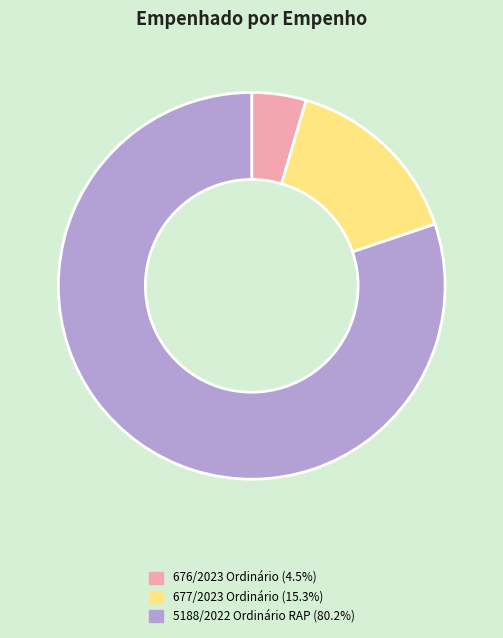

Which category accounts for the majority?

5188/2022 Ordinário RAP